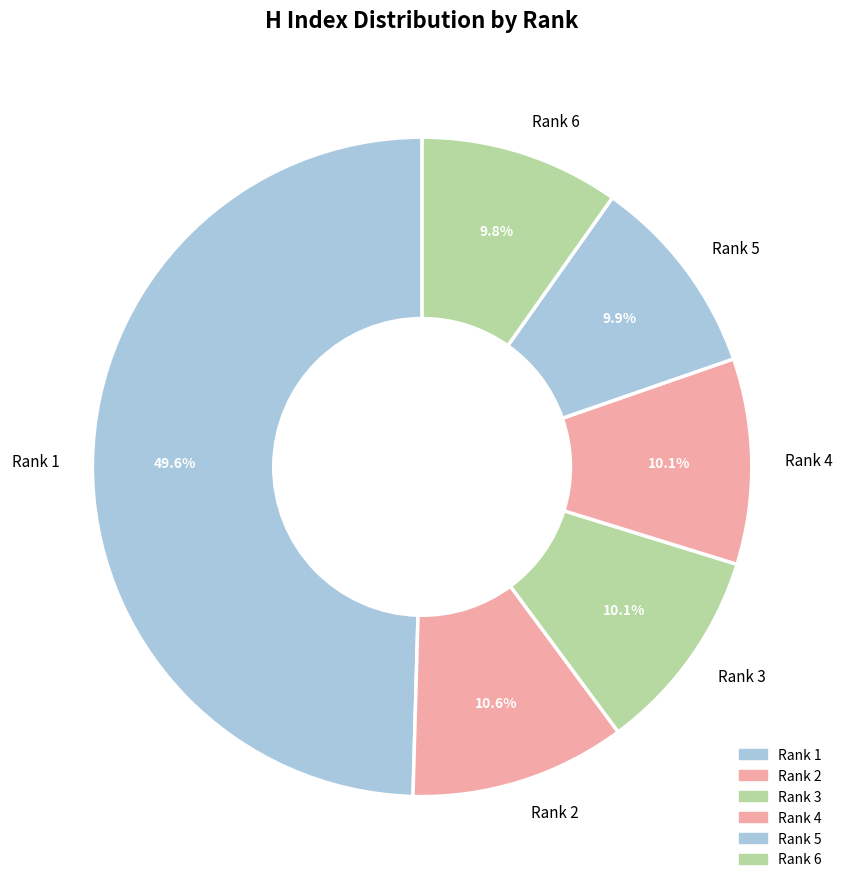

To the nearest percent, what percentage of the pie is Rank 6?

10%